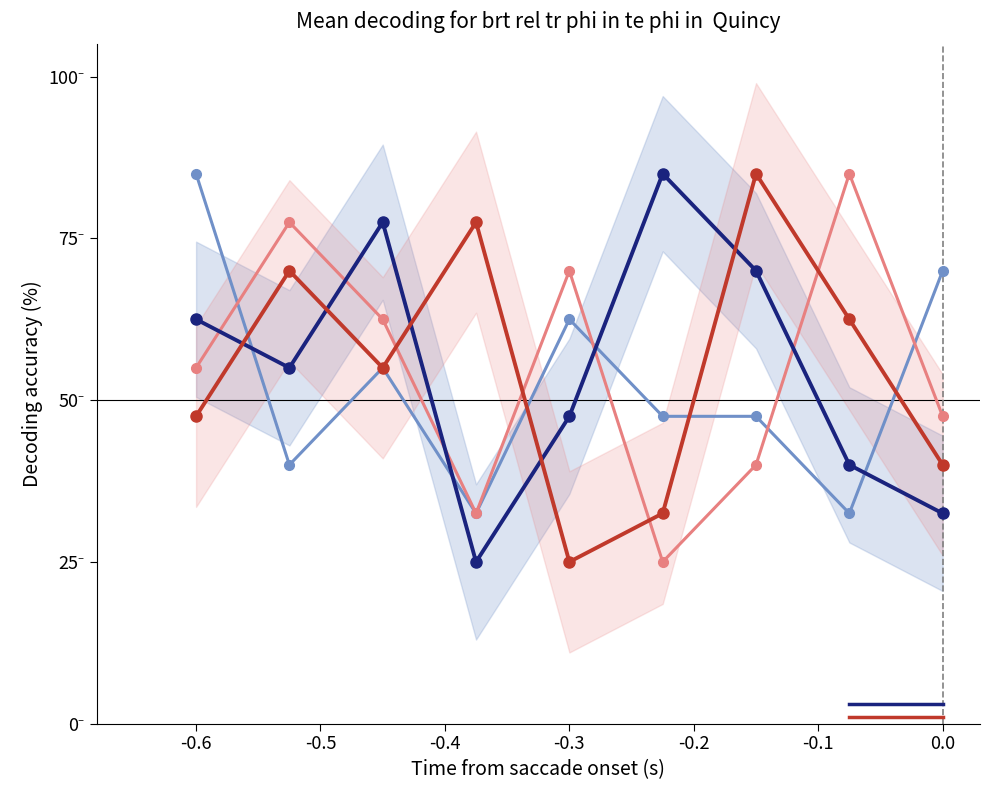

Which series has the largest range (max minus min)?

col_9